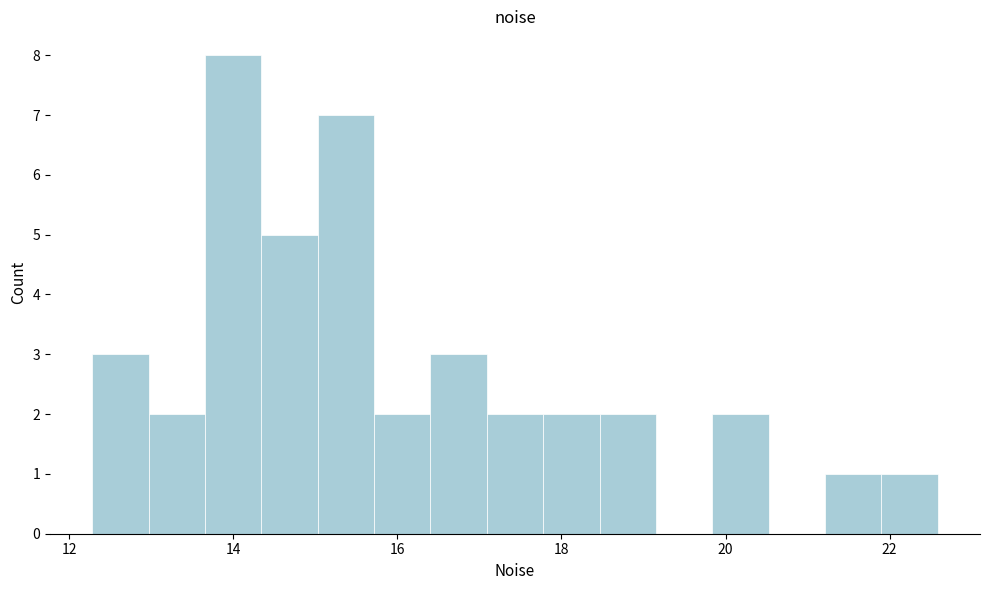

Read against the x-axis, roughly where is the centre of the tallest bar?

14.0